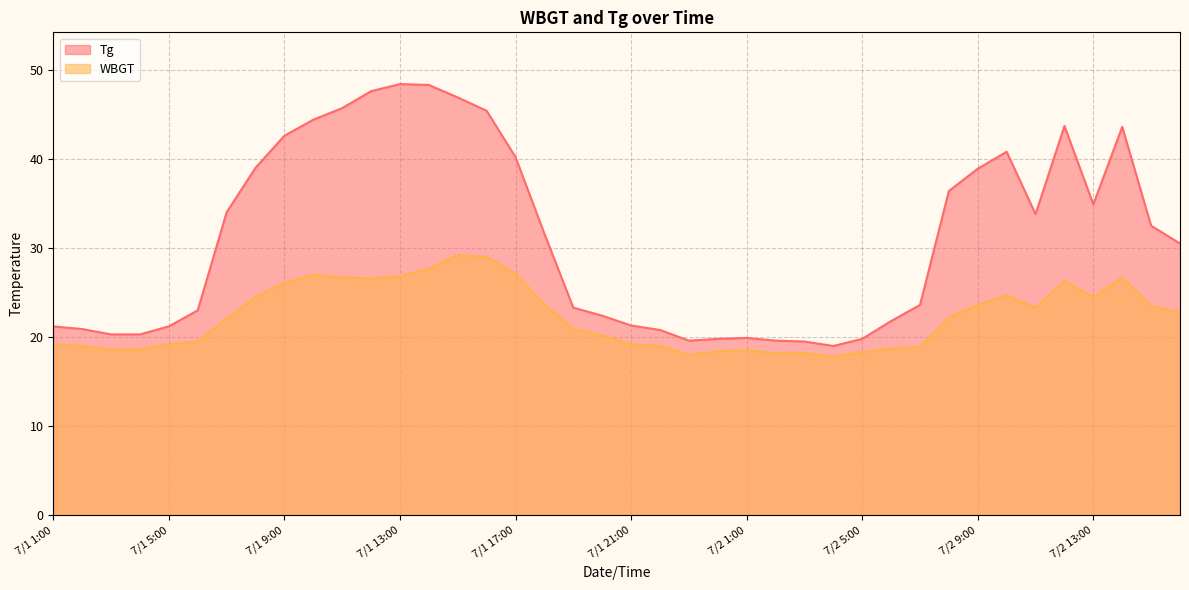

At which category does WBGT reach its first local valley?

7/1 12:00